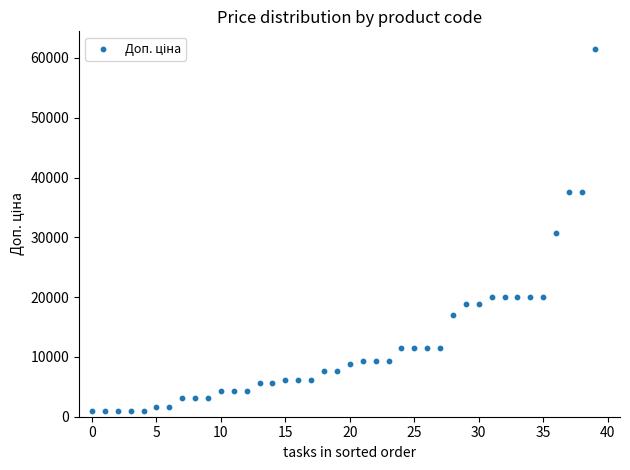

How many data points are displayed?

40